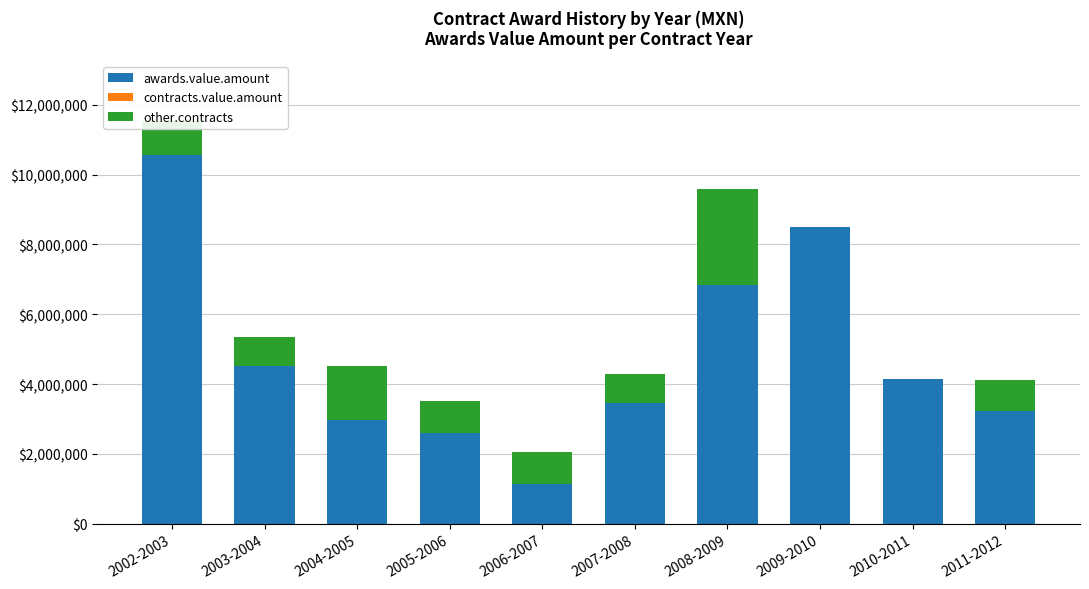

What is the sum of all awards.value.amount values?

47970099.2